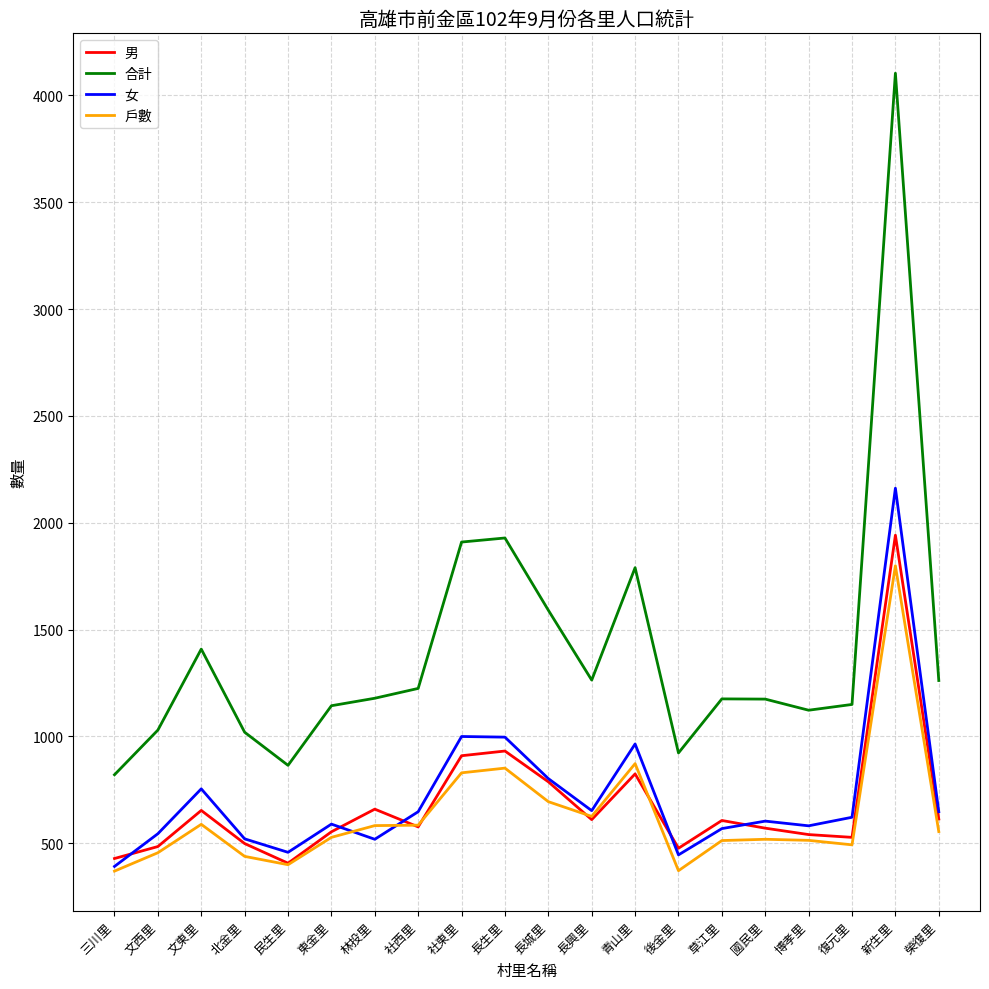

The 女 series shows 335 at 長城里. True or false?

False